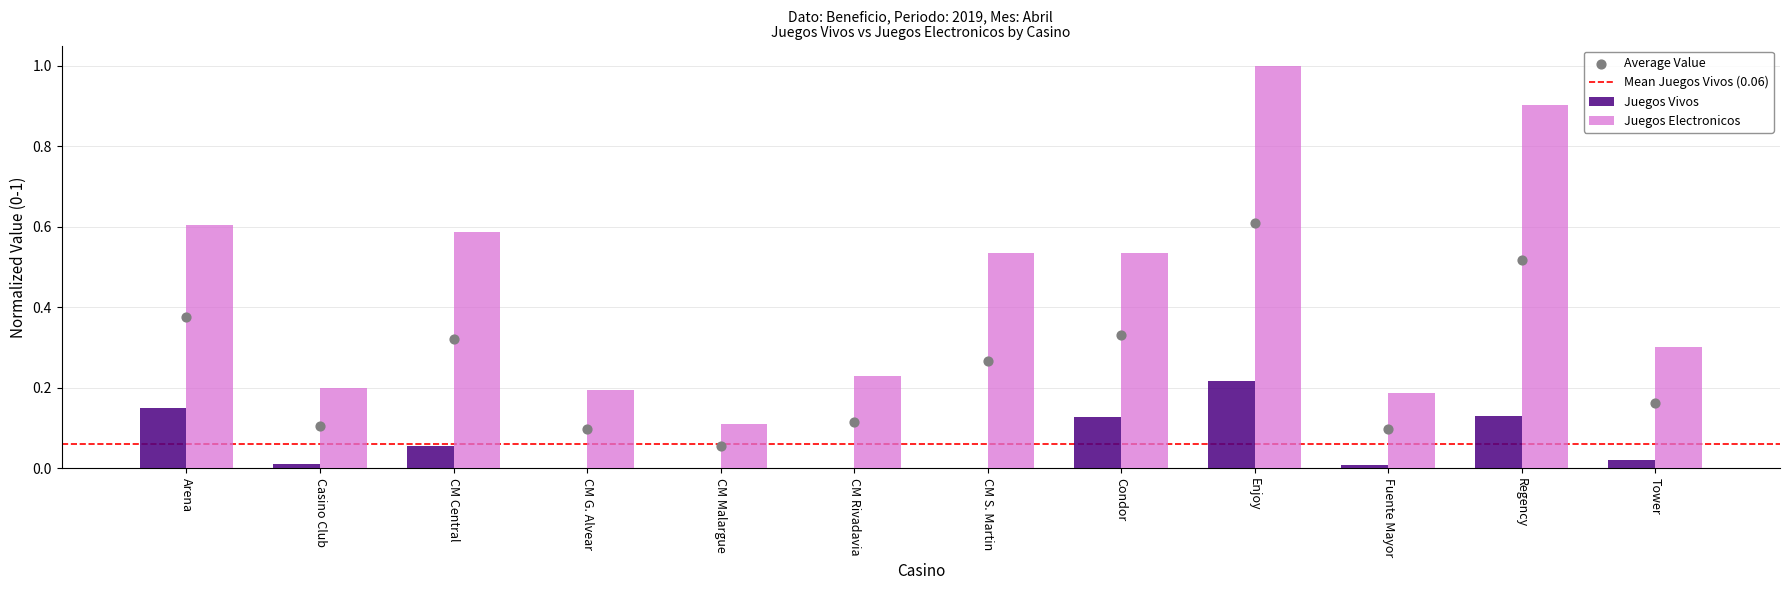

Which series contains the lowest Y value?

Juegos Vivos